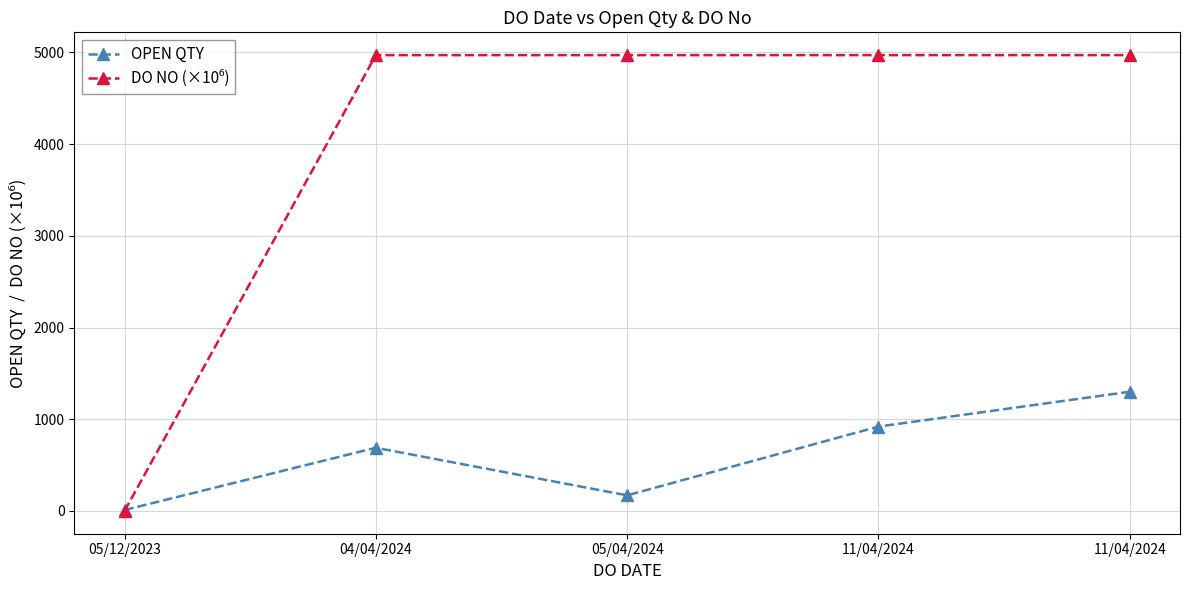

At 05/12/2023, list the series in order from smallest to largest.

DO NO (×10⁶), OPEN QTY